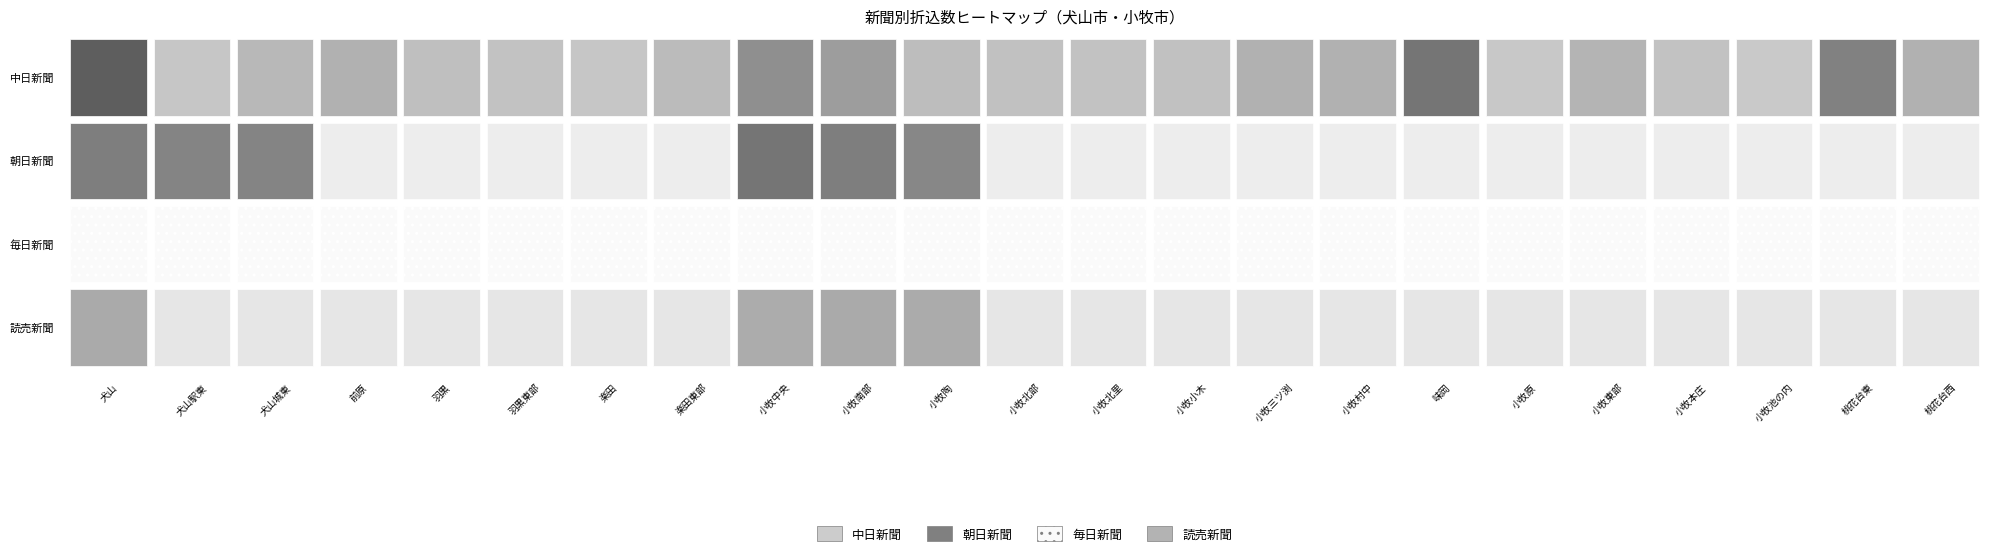

What is the maximum value shown in the chart?

4000